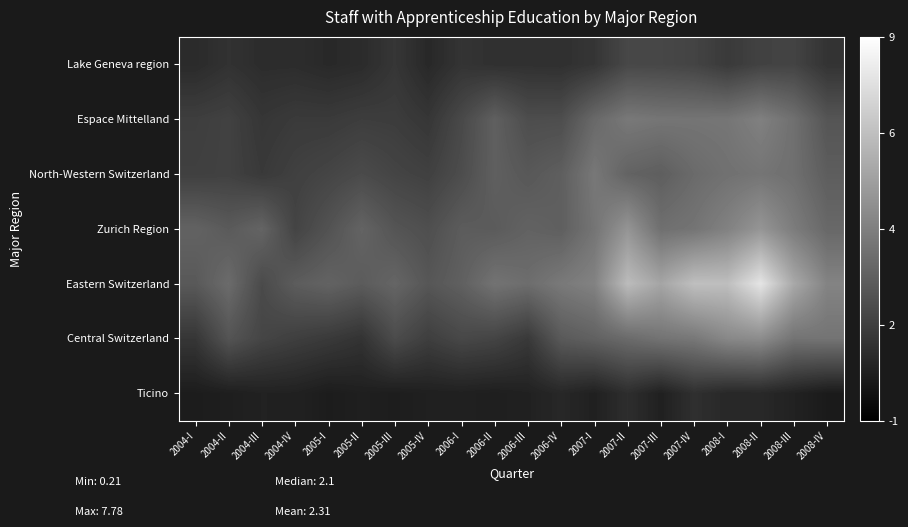

Which series has the largest total across all categories?

Eastern Switzerland